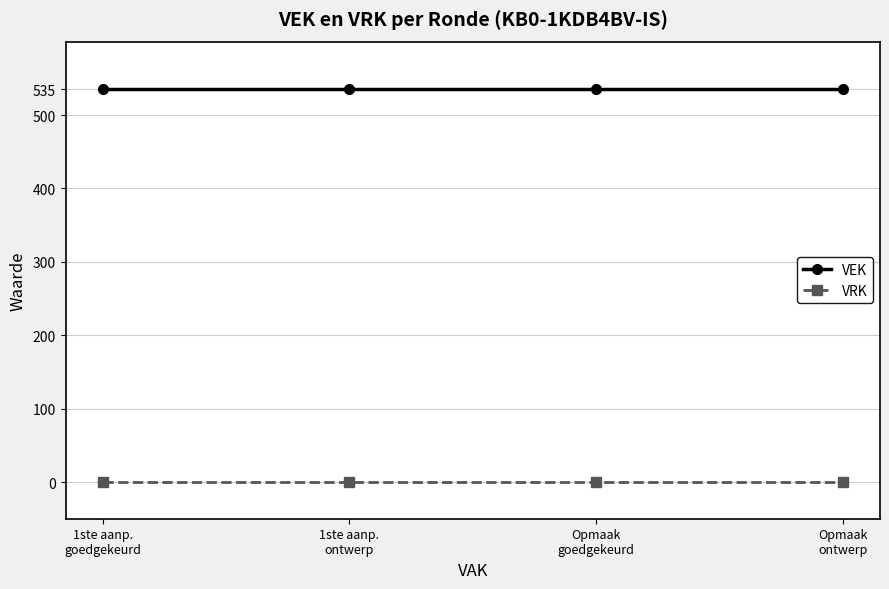

What is the average value of the VEK series?

535